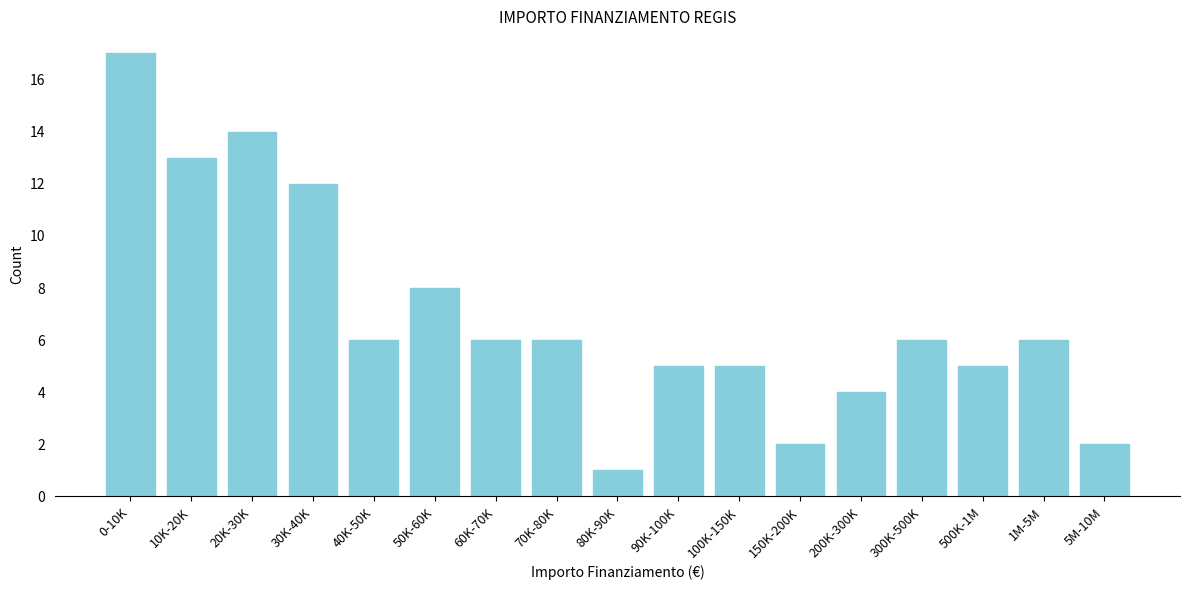

Reading left to right, transcribe all the data shown in this chart.

17	13	14	12	6	8	6	6	1	5	5	2	4	6	5	6	2